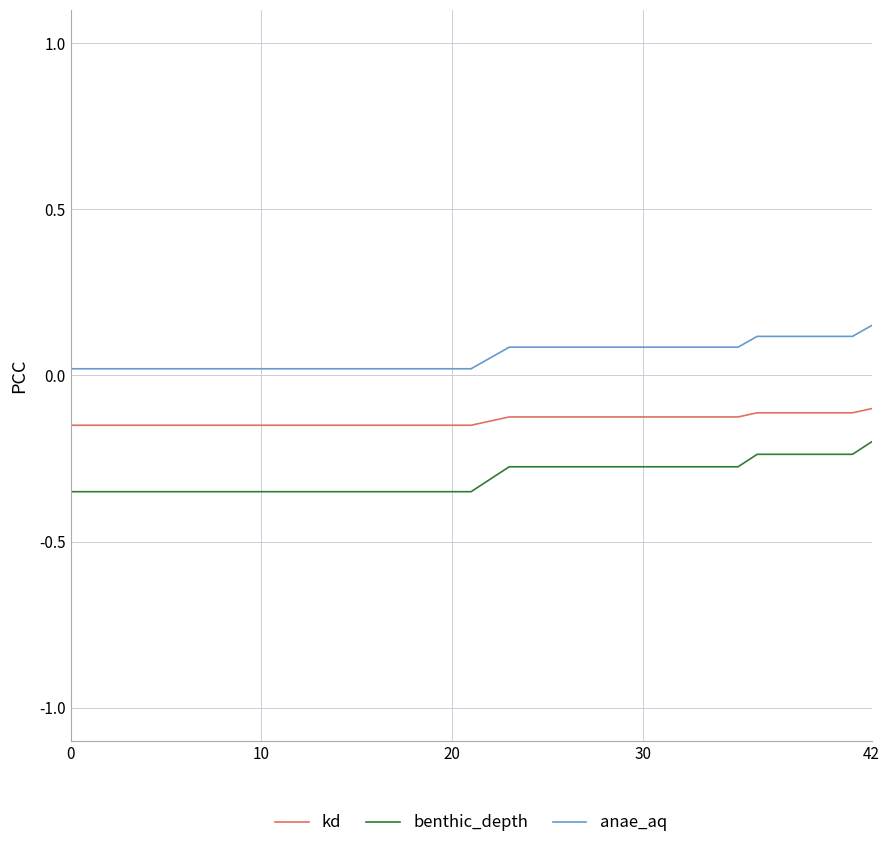

List the series in order of their overall mean, highest first.

anae_aq, kd, benthic_depth